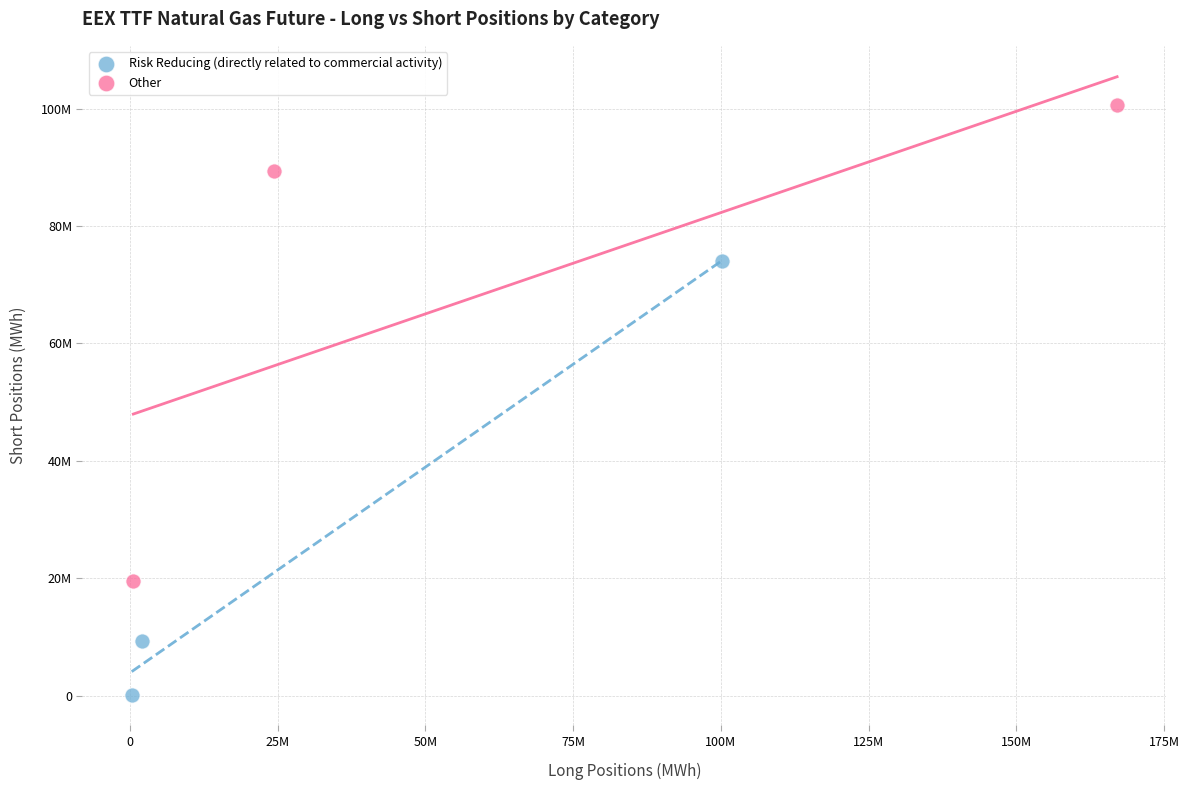

Which series has the widest spread of Y values?

Other